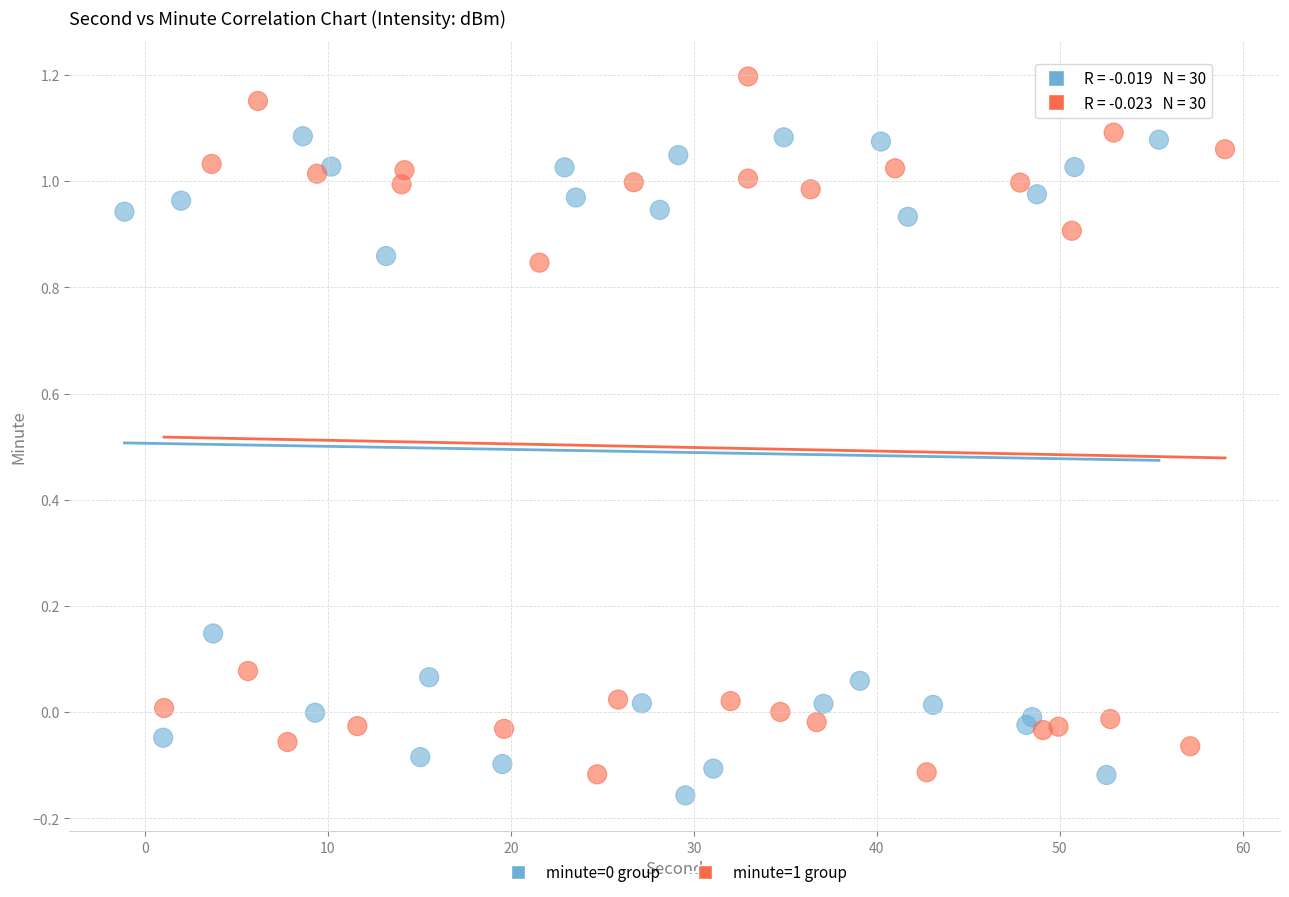

Which series has the widest spread of Y values?

minute=1 group